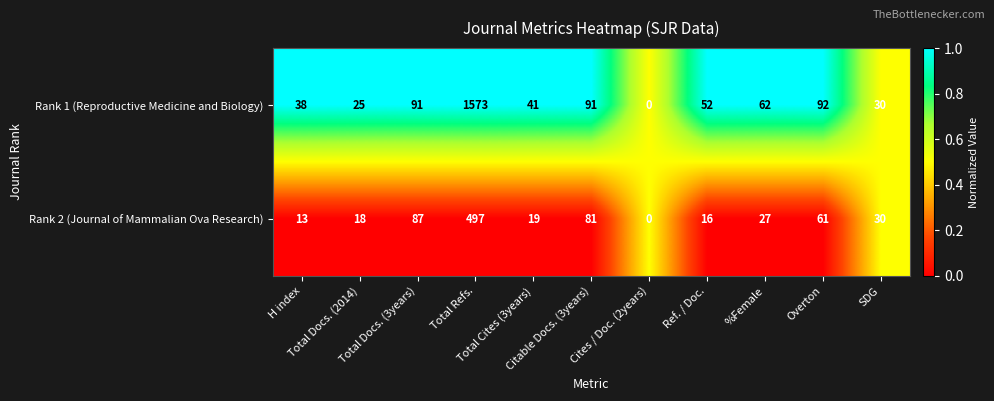

What is the maximum value for Rank 2 (Journal of Mammalian Ova Research)?

497